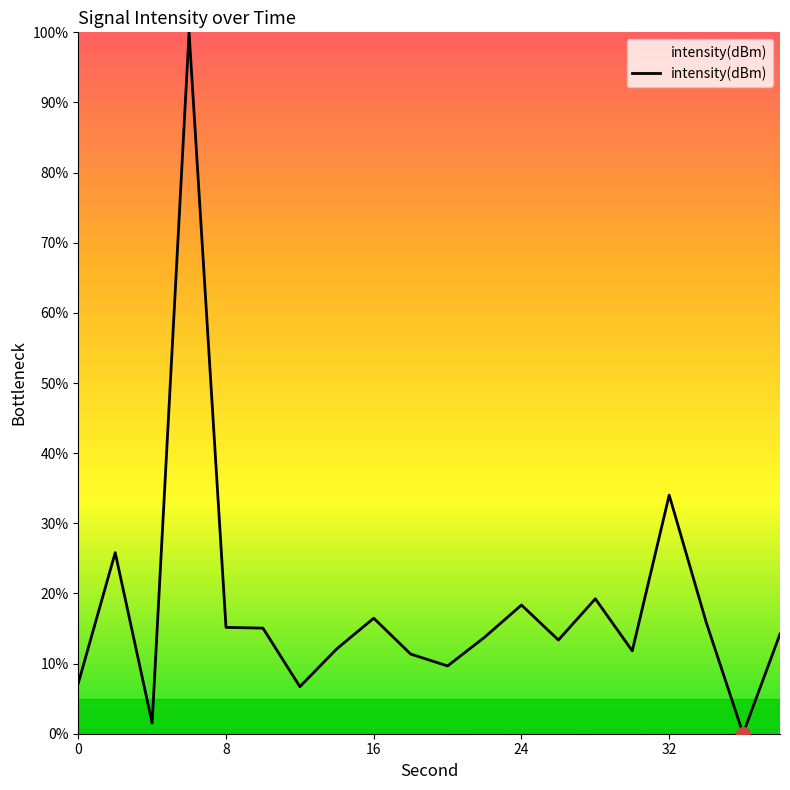

What is the difference between the maximum and minimum values?

100.0